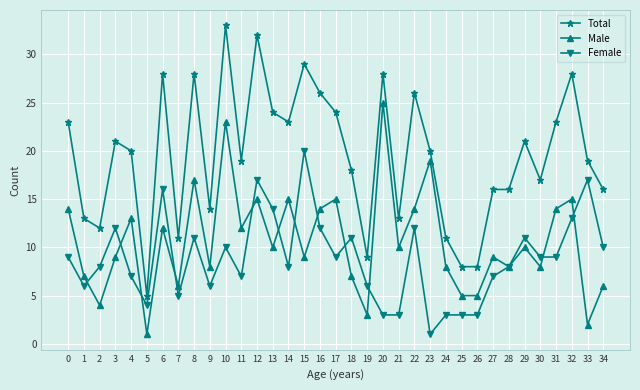

Where do Male and Female first cross each other?

1 and 2